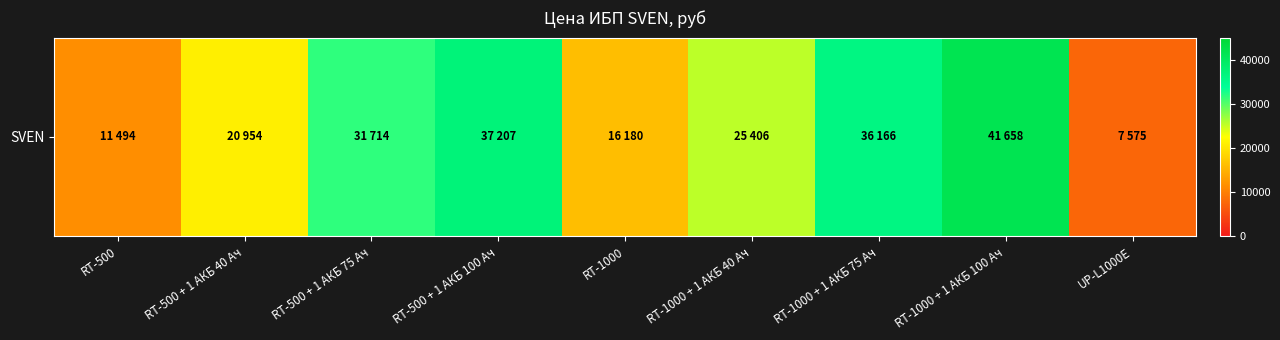

Reading left to right, extract all data points from this chart.

11494	20954	31714	37207	16180	25406	36166	41658	7575